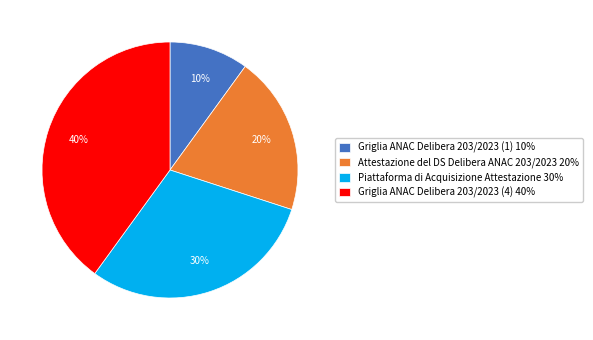

How many slices are in this pie chart?

4